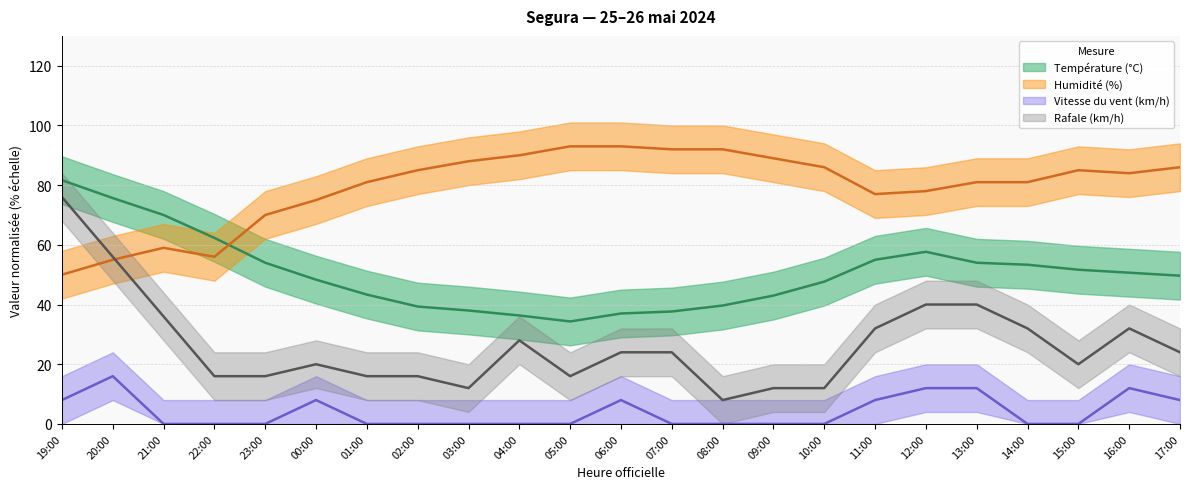

Reading left to right, list all the values displayed in this chart.

Température (°C): 19:00=81.7	20:00=75.7	21:00=70.0	22:00=62.3	23:00=54.0	00:00=48.3	01:00=43.3	02:00=39.3	03:00=38.0	04:00=36.3	05:00=34.3	06:00=37.0	07:00=37.7	08:00=39.7	09:00=43.0	10:00=47.7	11:00=55.0	12:00=57.7	13:00=54.0	14:00=53.3	15:00=51.7	16:00=50.7	17:00=49.7
Humidité (%): 19:00=50.0	20:00=55.0	21:00=59.0	22:00=56.0	23:00=70.0	00:00=75.0	01:00=81.0	02:00=85.0	03:00=88.0	04:00=90.0	05:00=93.0	06:00=93.0	07:00=92.0	08:00=92.0	09:00=89.0	10:00=86.0	11:00=77.0	12:00=78.0	13:00=81.0	14:00=81.0	15:00=85.0	16:00=84.0	17:00=86.0
Vitesse du vent (km/h): 19:00=8.0	20:00=16.0	21:00=0.0	22:00=0.0	23:00=0.0	00:00=8.0	01:00=0.0	02:00=0.0	03:00=0.0	04:00=0.0	05:00=0.0	06:00=8.0	07:00=0.0	08:00=0.0	09:00=0.0	10:00=0.0	11:00=8.0	12:00=12.0	13:00=12.0	14:00=0.0	15:00=0.0	16:00=12.0	17:00=8.0
Rafale (km/h): 19:00=76.0	20:00=56.0	21:00=36.0	22:00=16.0	23:00=16.0	00:00=20.0	01:00=16.0	02:00=16.0	03:00=12.0	04:00=28.0	05:00=16.0	06:00=24.0	07:00=24.0	08:00=8.0	09:00=12.0	10:00=12.0	11:00=32.0	12:00=40.0	13:00=40.0	14:00=32.0	15:00=20.0	16:00=32.0	17:00=24.0